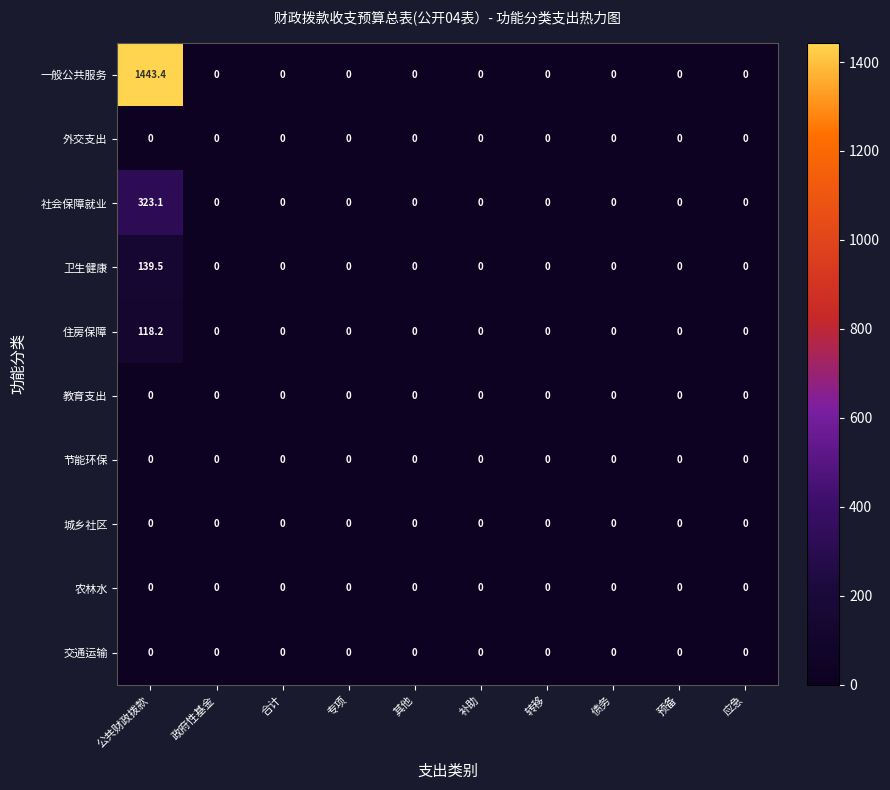

What is the sum of all 一般公共服务 values?

1443.4